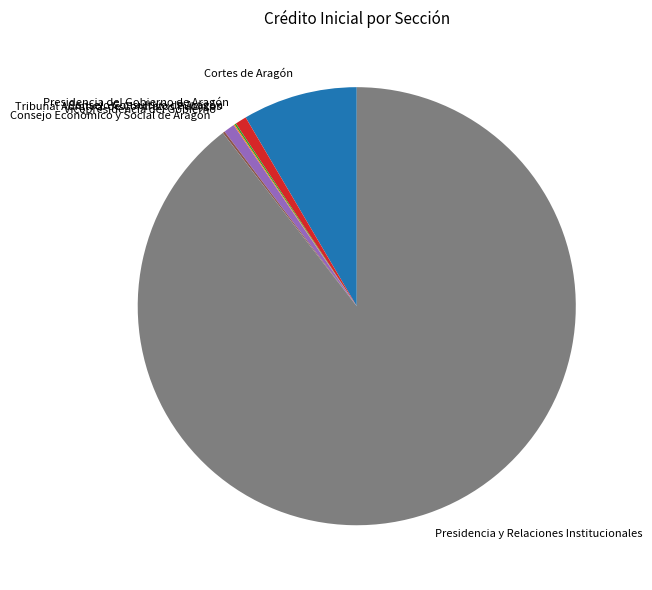

Is it true that Presidencia del Gobierno de Aragón is 11% of the pie?

False